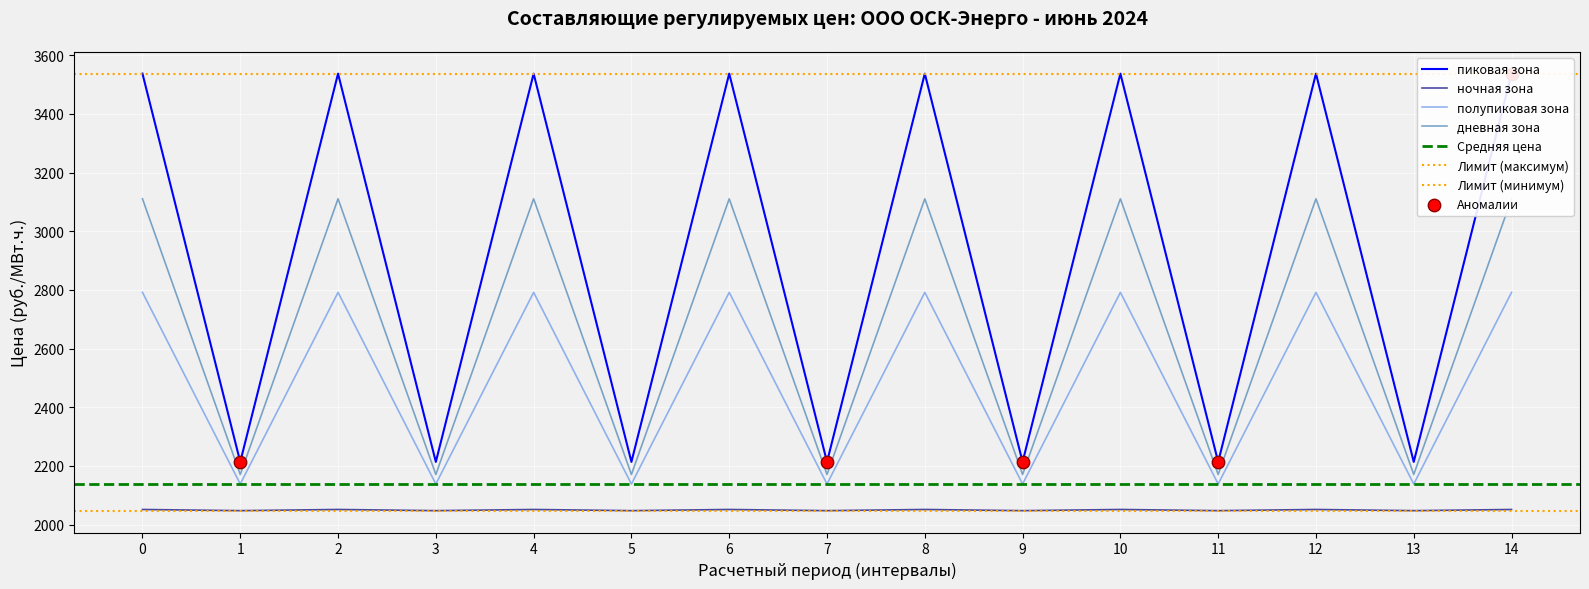

Which series reaches the maximum Y coordinate?

ночная зона